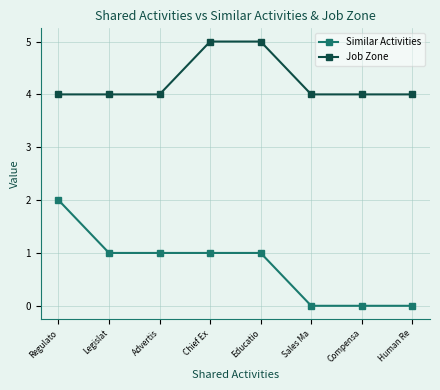

What is the label of the 3rd point from the right?

Sales Ma